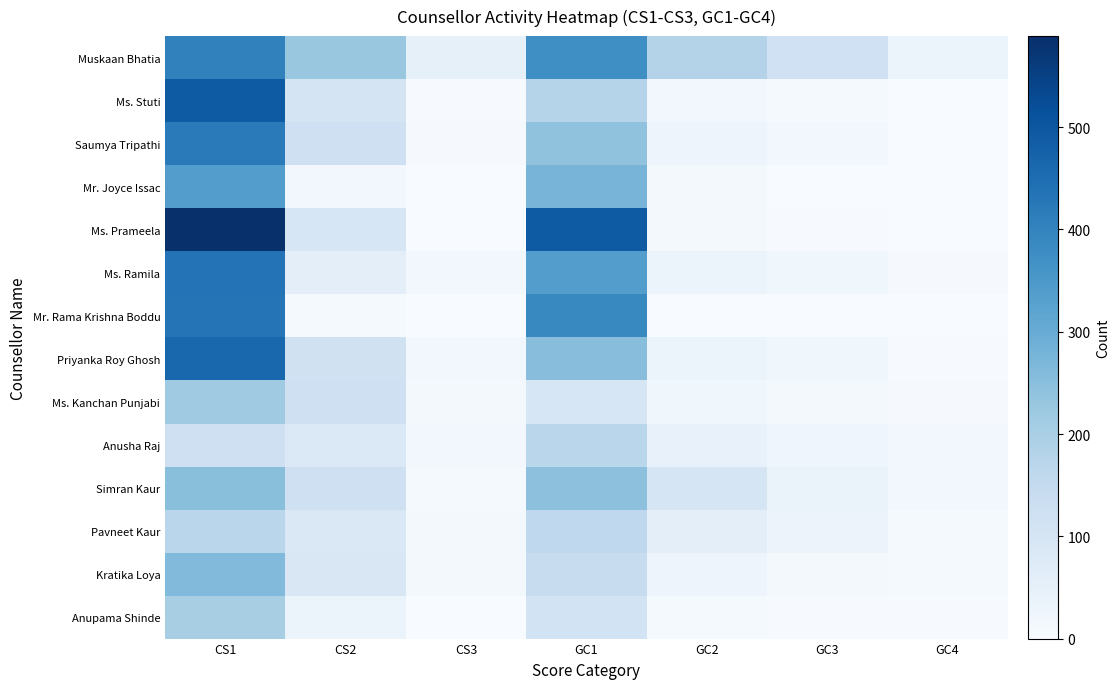

Which series changed the most between CS2 and GC4?

Muskaan Bhatia